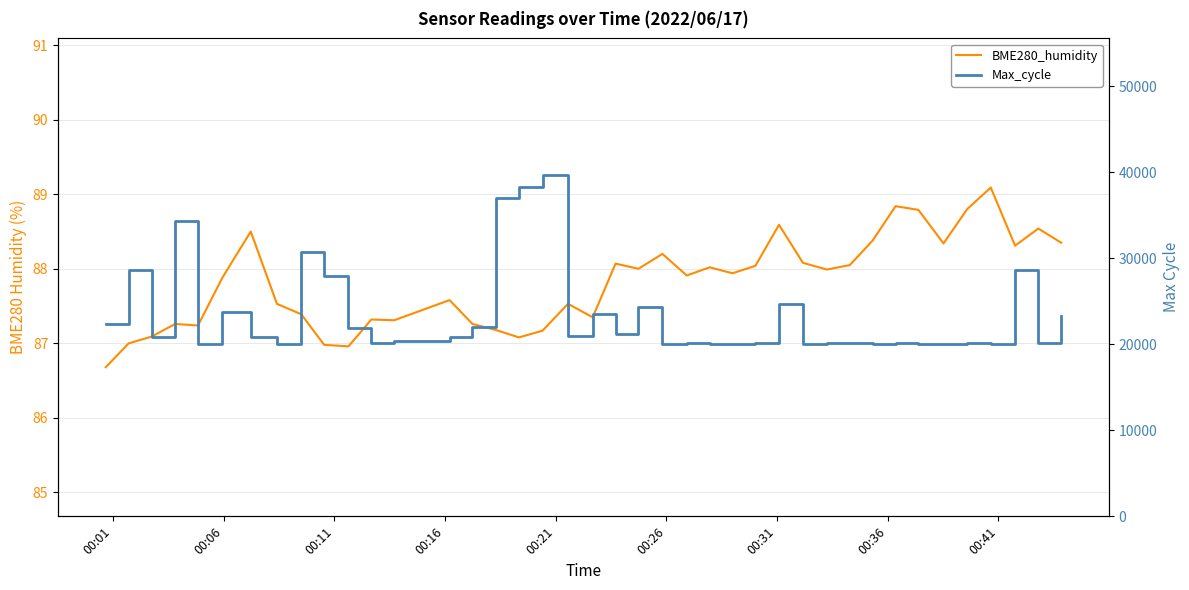

List the series in order of their overall mean, highest first.

Max_cycle, BME280_humidity